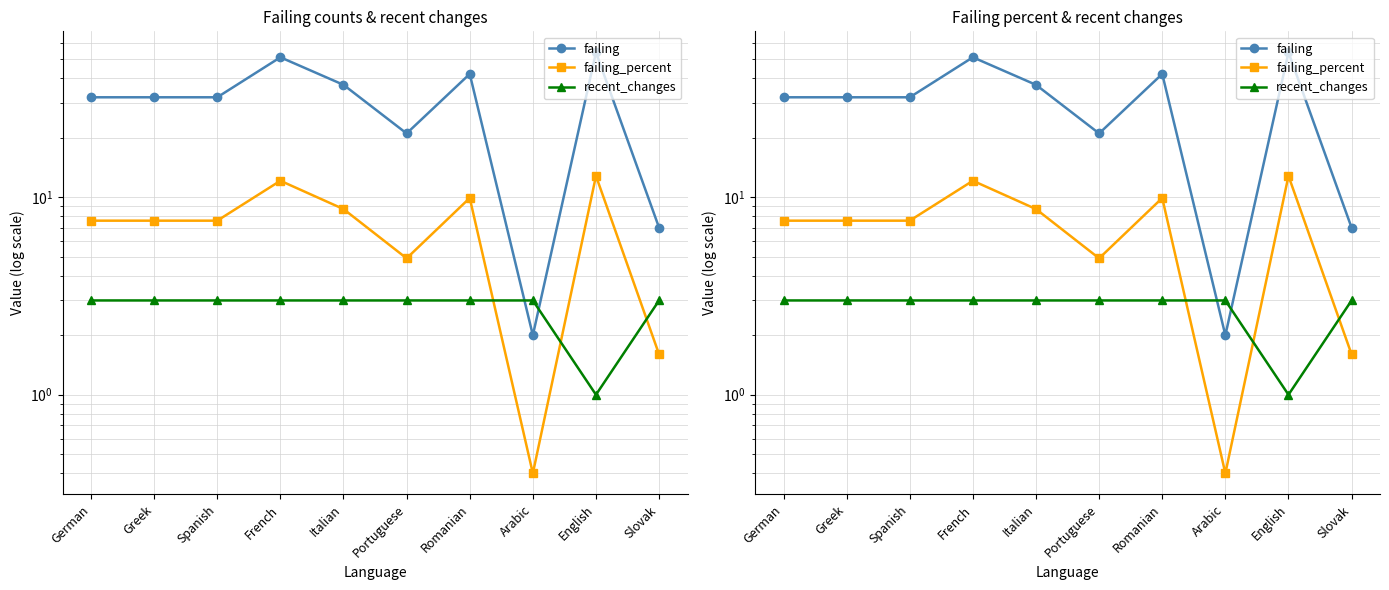

Reading left to right, list all the values displayed in this chart.

failing: 32.0	32.0	32.0	51.0	37.0	21.0	42.0	2.0	54.0	7.0
failing_percent: 7.6	7.6	7.6	12.1	8.7	4.9	9.9	0.4	12.8	1.6
recent_changes: 3.0	3.0	3.0	3.0	3.0	3.0	3.0	3.0	1.0	3.0